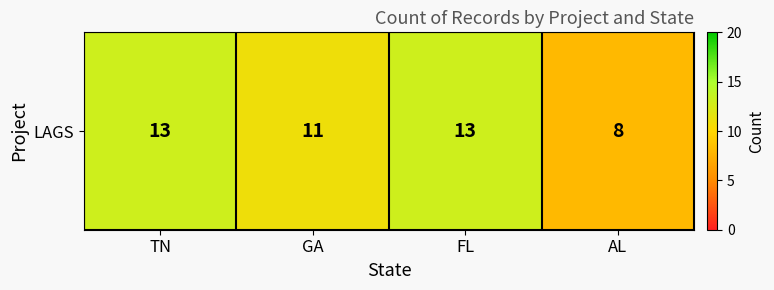

Rank the categories by value from highest to lowest.

TN, FL, GA, AL